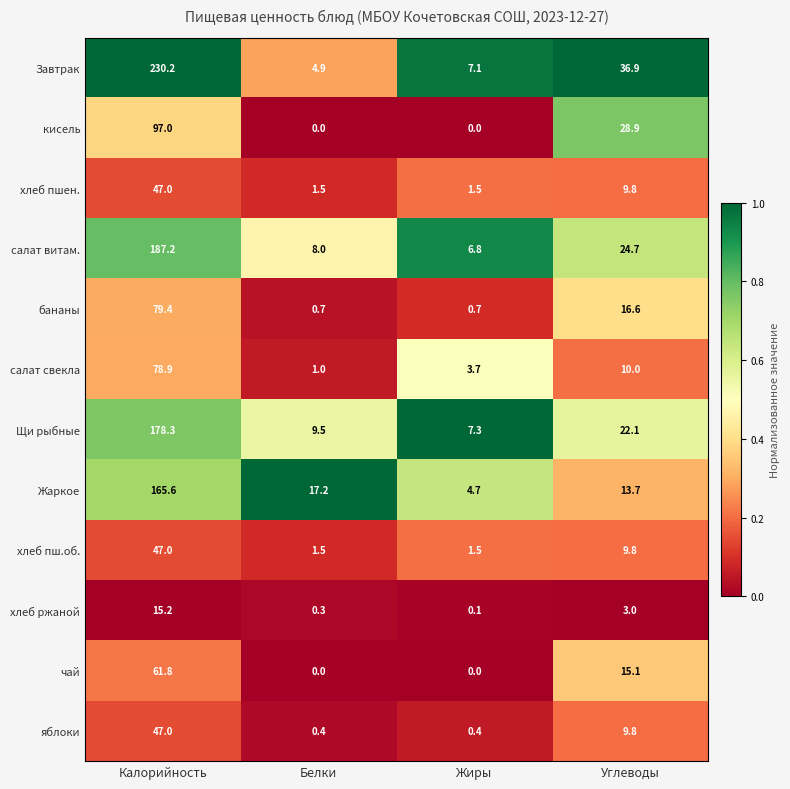

The value of салат витам. at Калорийность is 243.6. True or false?

False